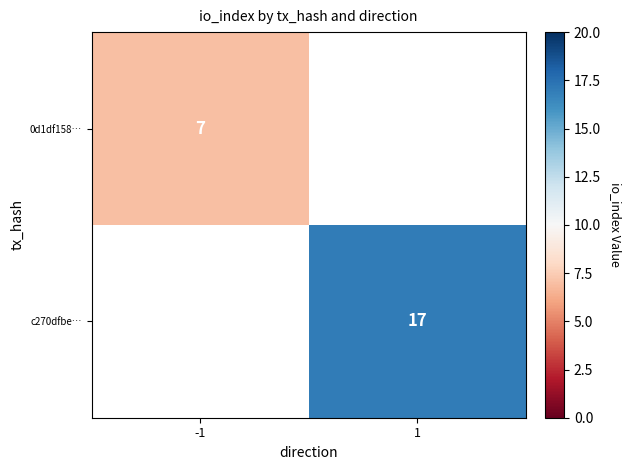

The value of 0d1df158… at -1 is 10.4. True or false?

False